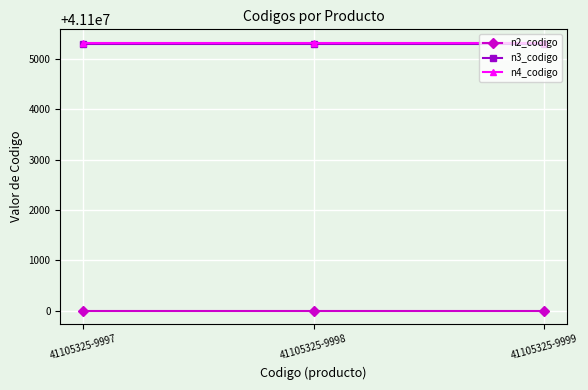

What is the highest value of the n2_codigo series?

41100000